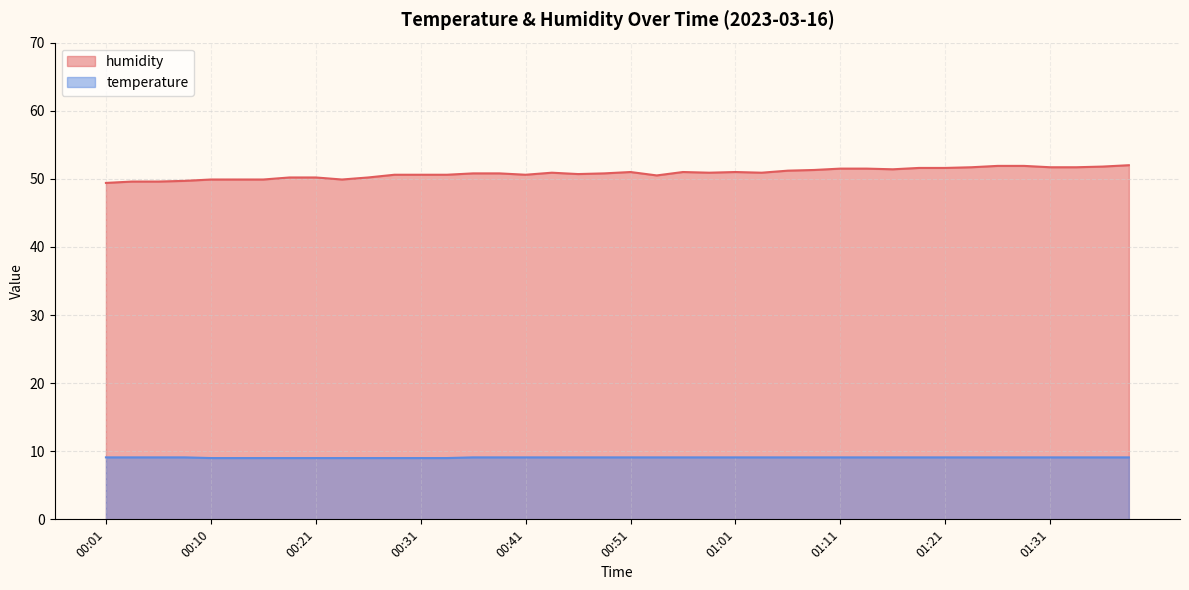

List the series in order of their overall mean, highest first.

humidity, temperature